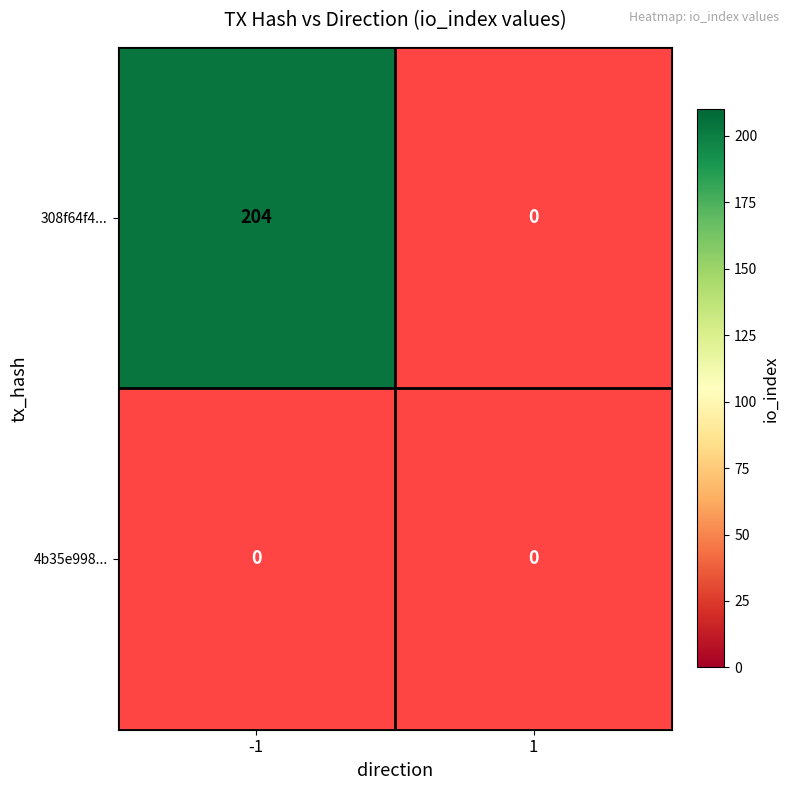

What is the total value across all series at -1?

204